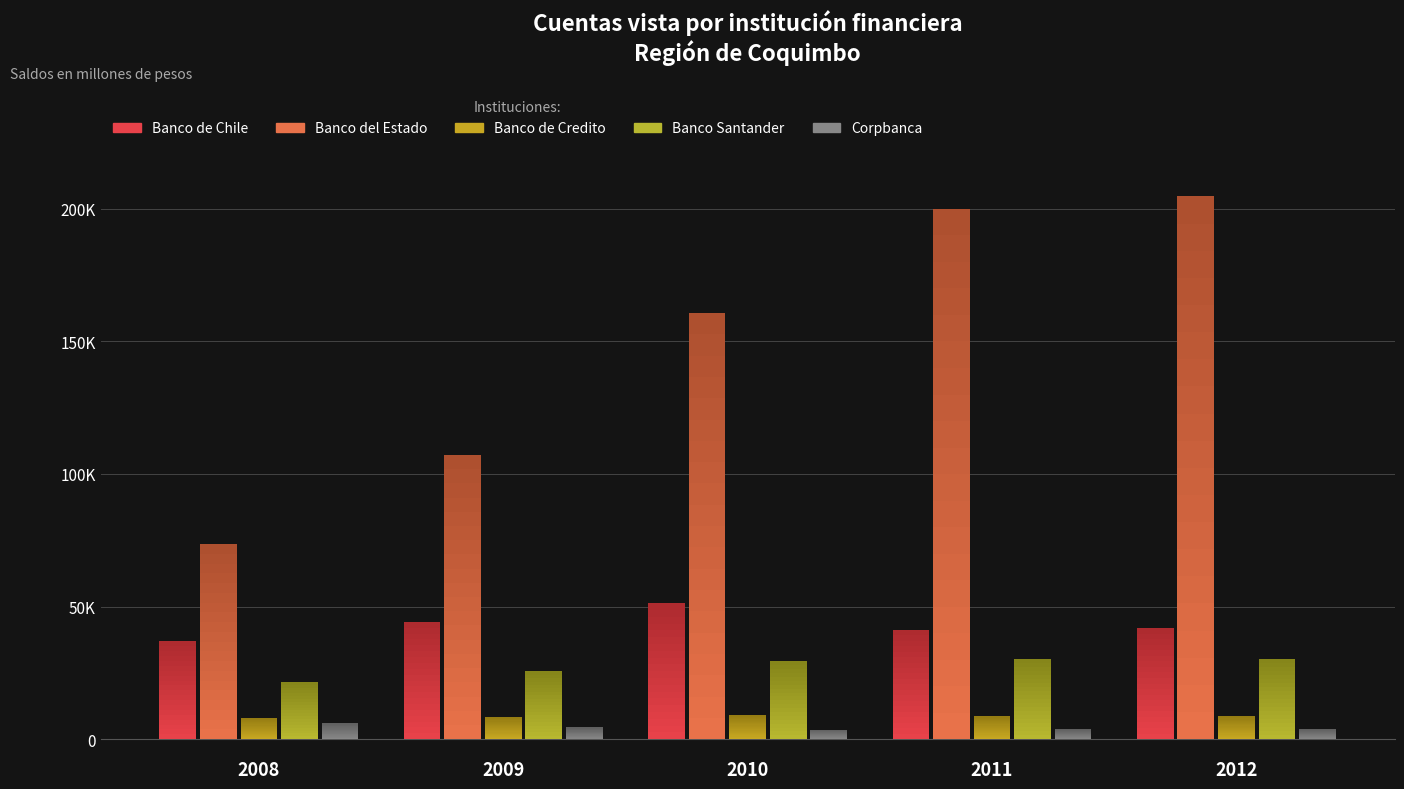

What is the value of the Banco del Estado bar at the 1st from the left?

73580